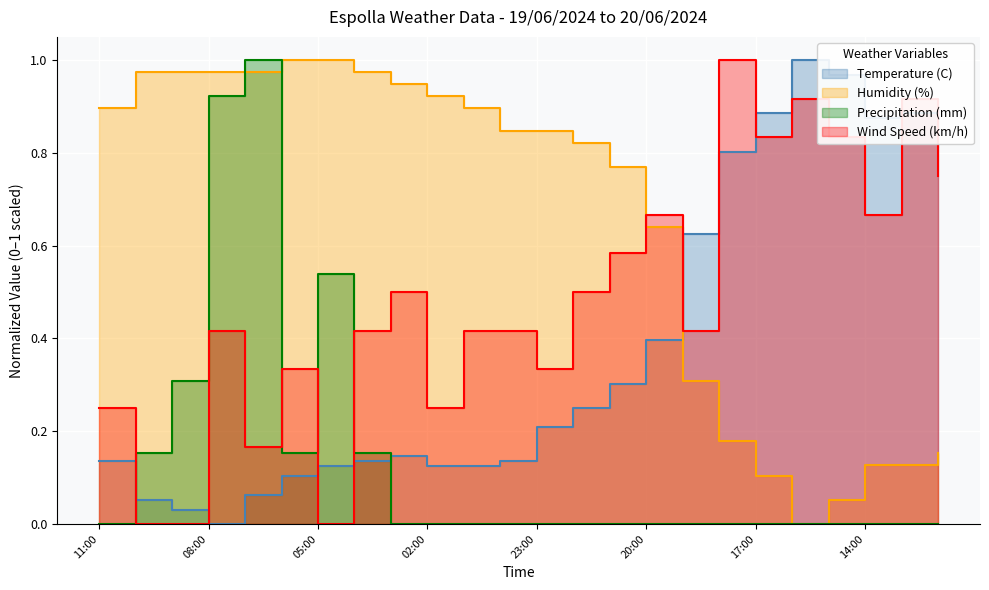

List the series in order of their peak value, highest first.

Temperature (C), Humidity (%), Precipitation (mm), Wind Speed (km/h)